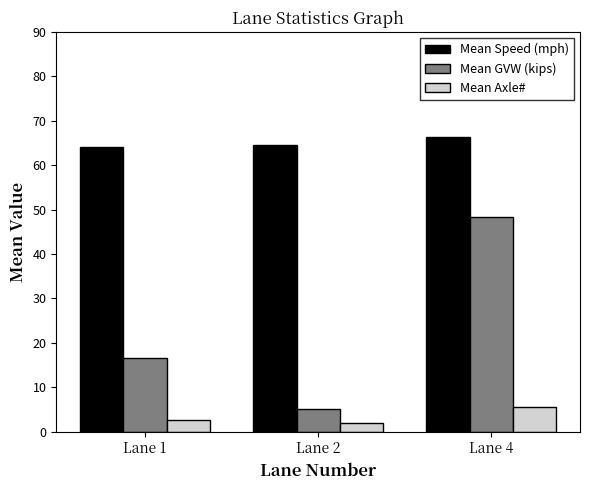

What is the sum of the Mean Speed (mph) values at Lane 1 and Lane 2?

128.5